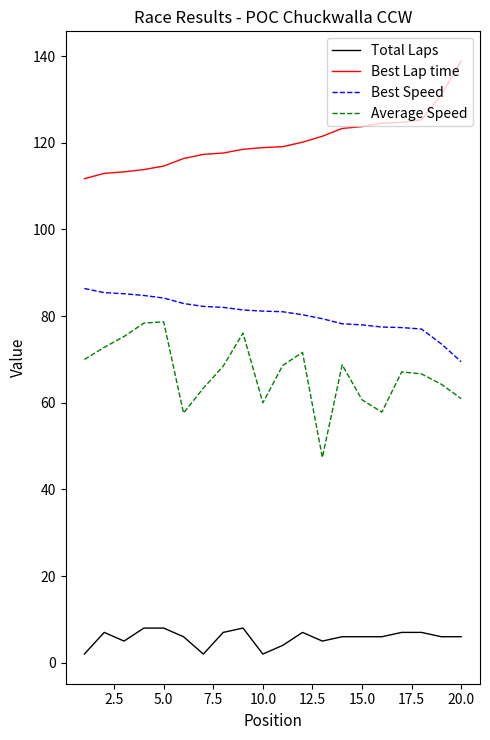

Which series has the largest total across all categories?

Best Lap time